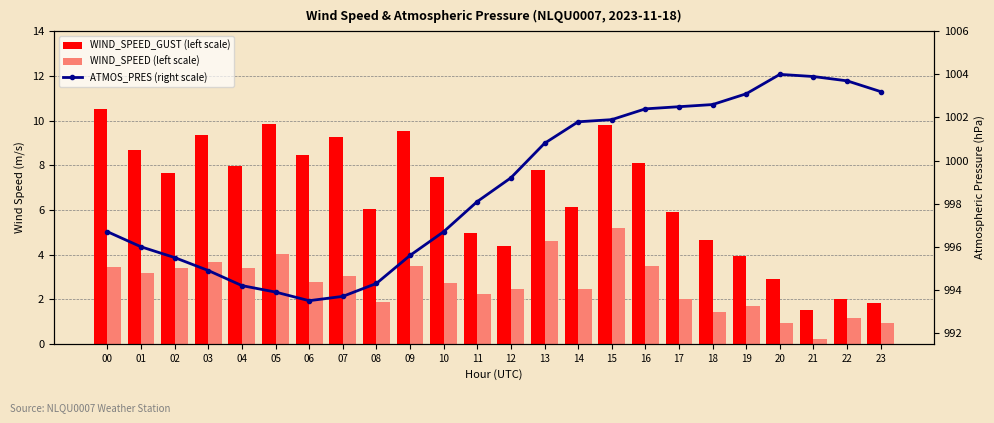

At which label does ATMOS_PRES (right scale) first exceed 999?

12